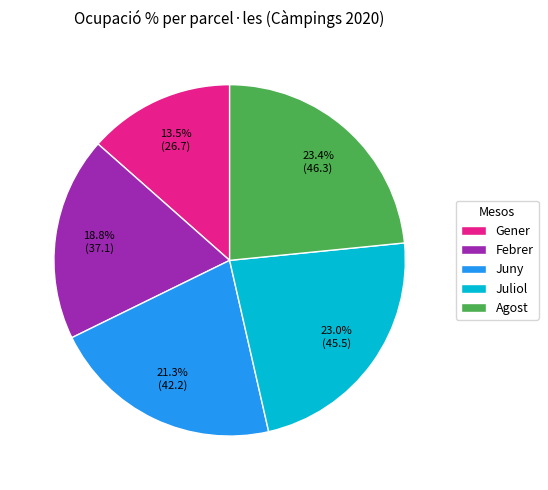

To the nearest percent, what is the combined percentage of Agost and Febrer?

42%